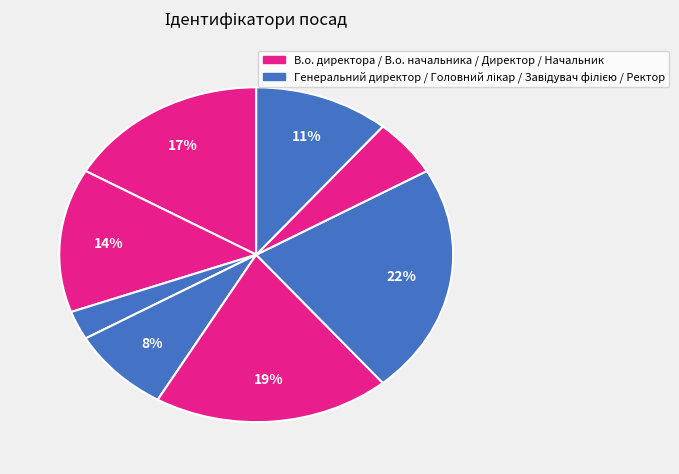

Count the number of slices in the pie.

8